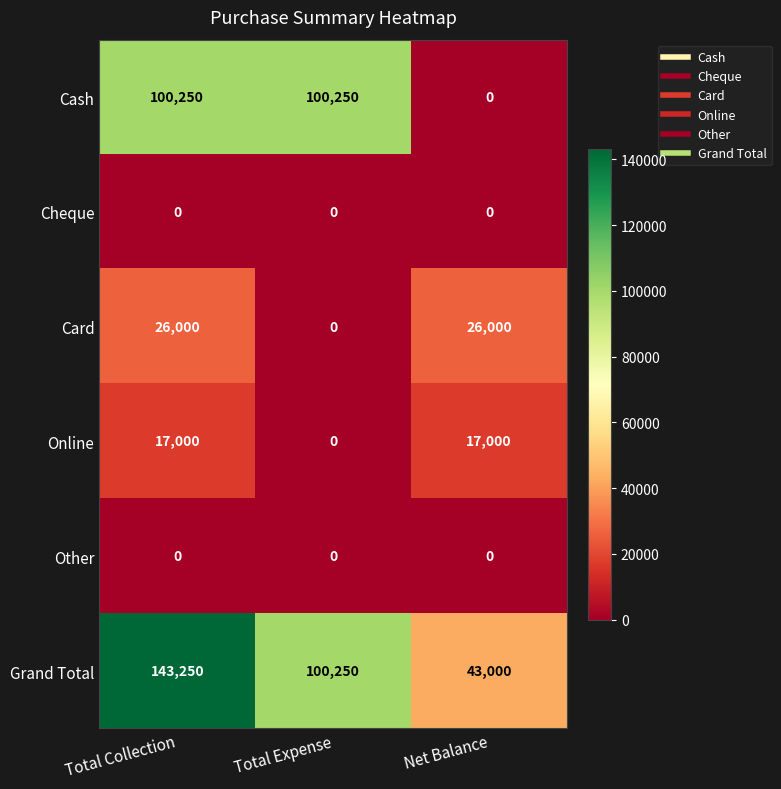

What is the highest value of the Cash series?

100250